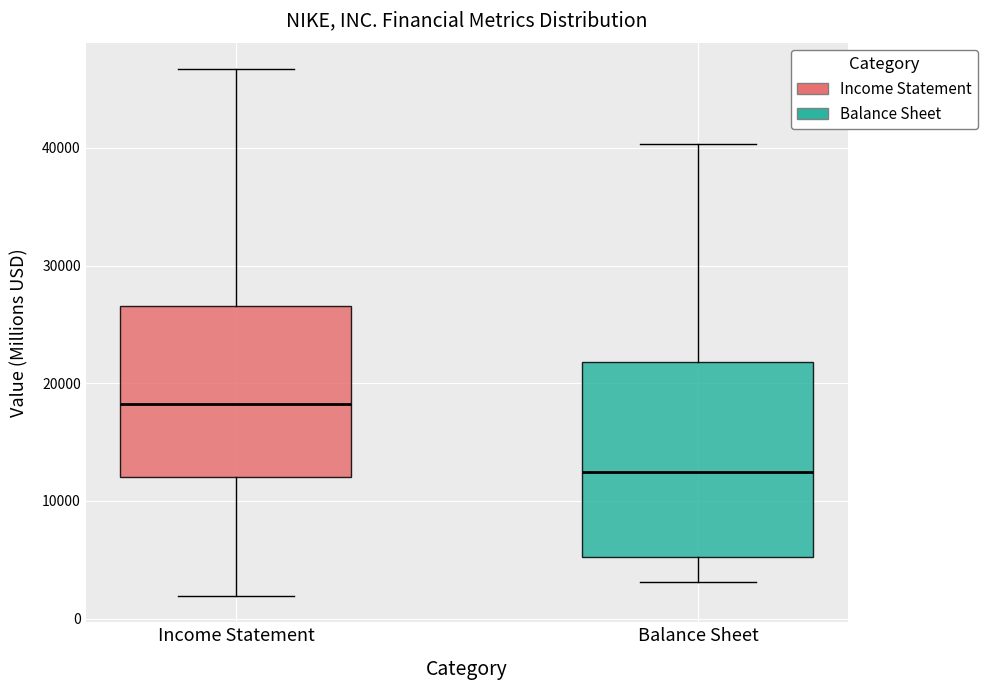

Which box has the highest median line?

Income Statement